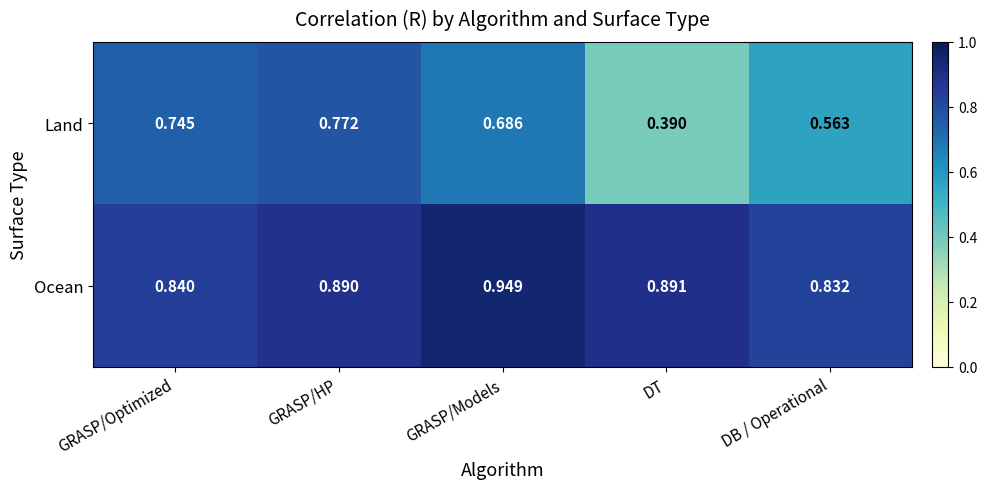

Which category has the lowest value in the Land series?

DT